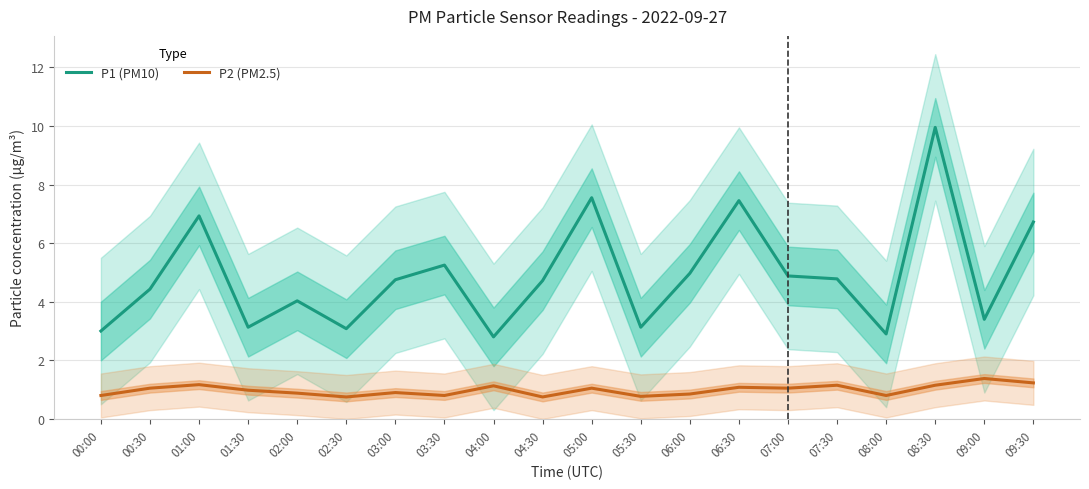

What is the total value across all series at 00:00?

3.8